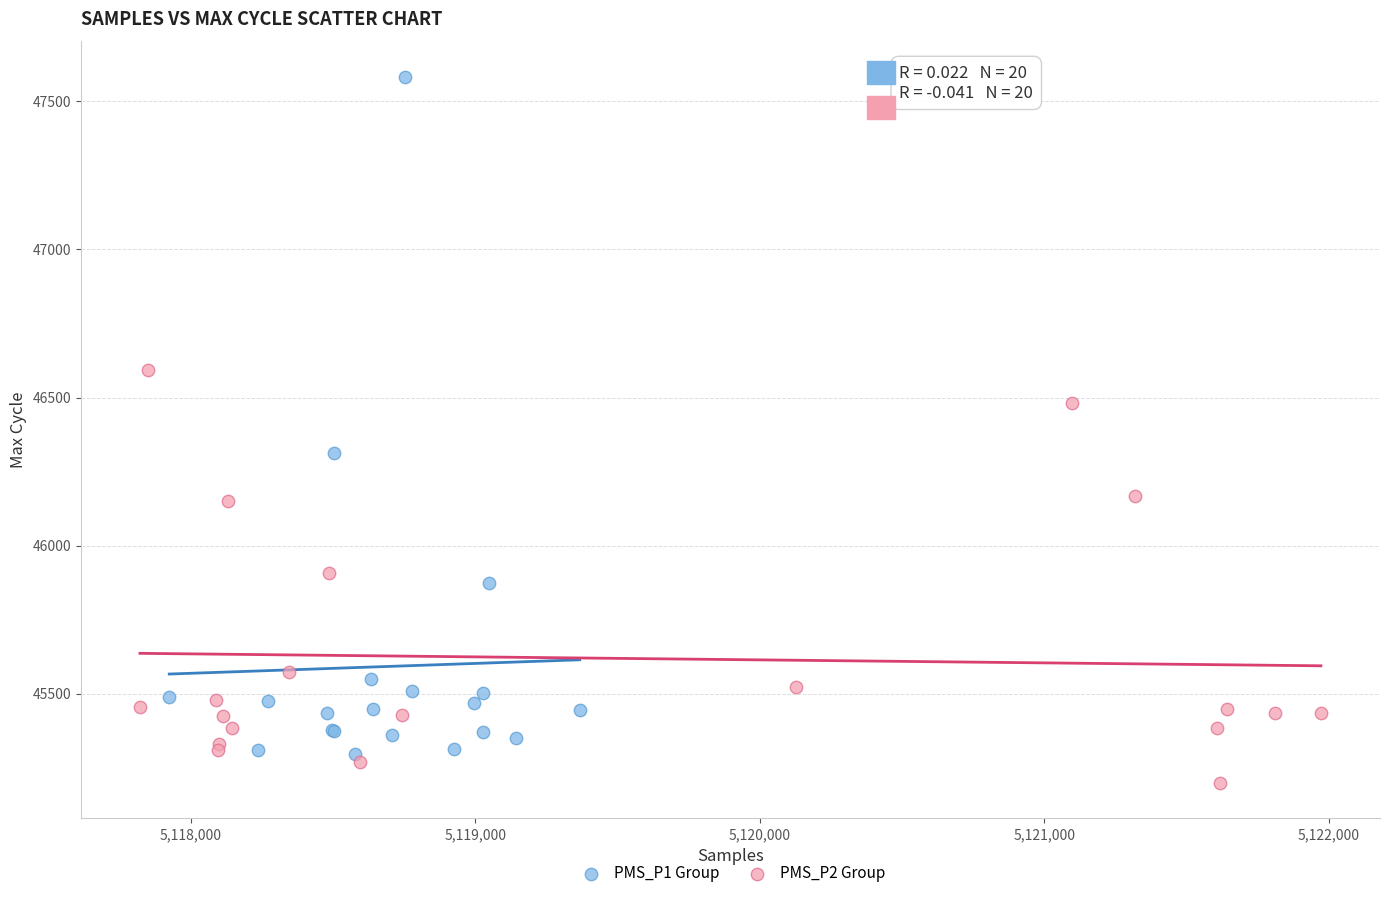

Which series contains the lowest Y value?

PMS_P2 Group